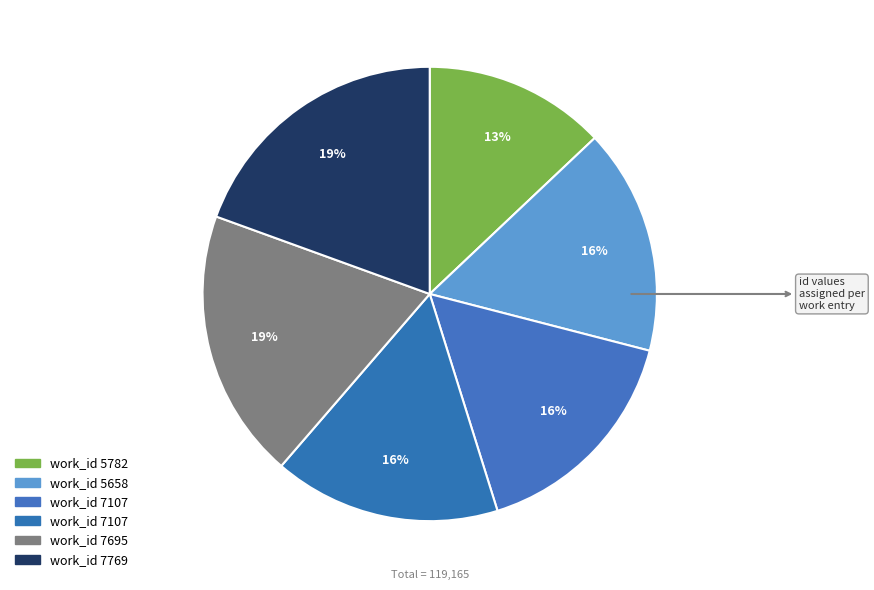

How many slices are in this pie chart?

6